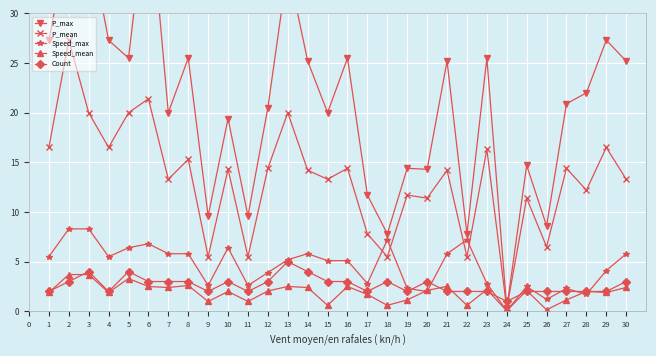

True or false: Speed_max has more than 1 interior local peaks.

True